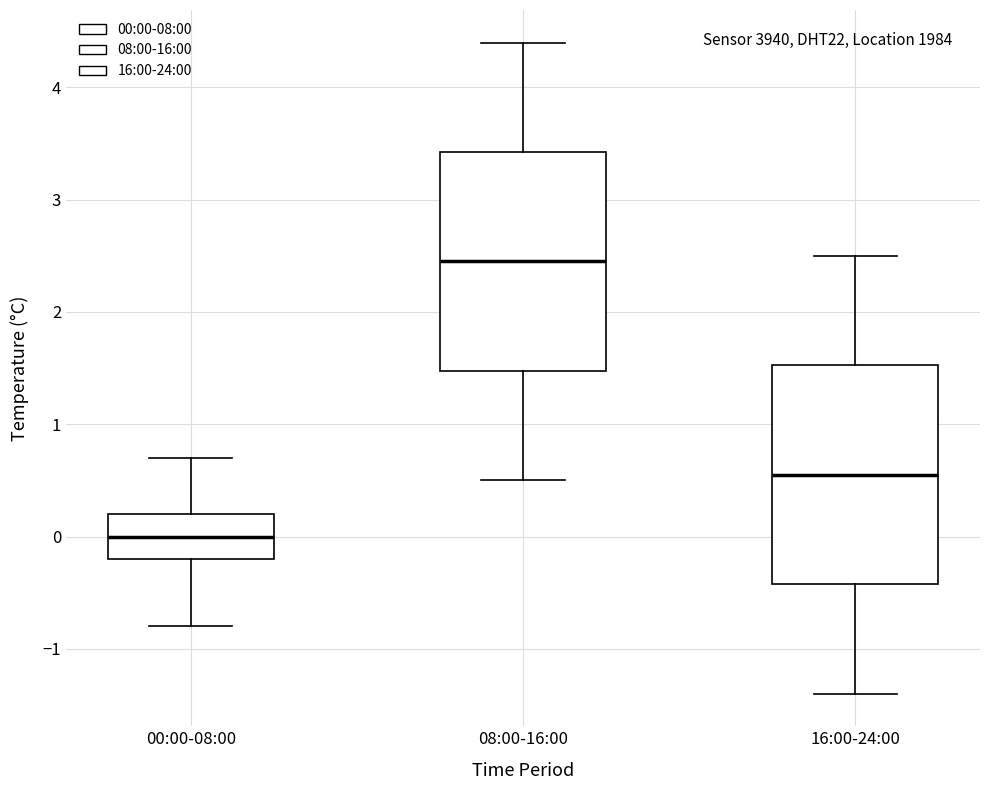

Reading left to right, transcribe this box plot: for each box, give where its median line is, the range the box spans, and where its two whiskers end, as read against the y-axis. The values are not printed on the chart, so give them approximately, as read against the axis.

00:00-08:00: median 0.0, box -0.2 to 0.2, whiskers -0.8 to 0.7
08:00-16:00: median 2.5, box 1.5 to 3.4, whiskers 0.5 to 4.4
16:00-24:00: median 0.6, box -0.4 to 1.5, whiskers -1.4 to 2.5